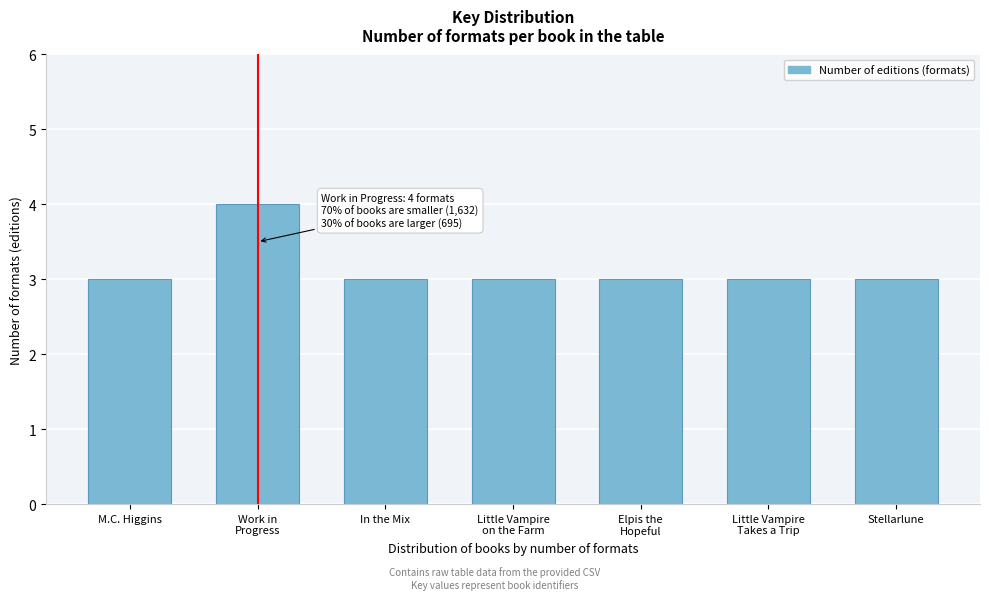

Reading right to left, what are all the values shown in this chart?

3	3	3	3	3	4	3